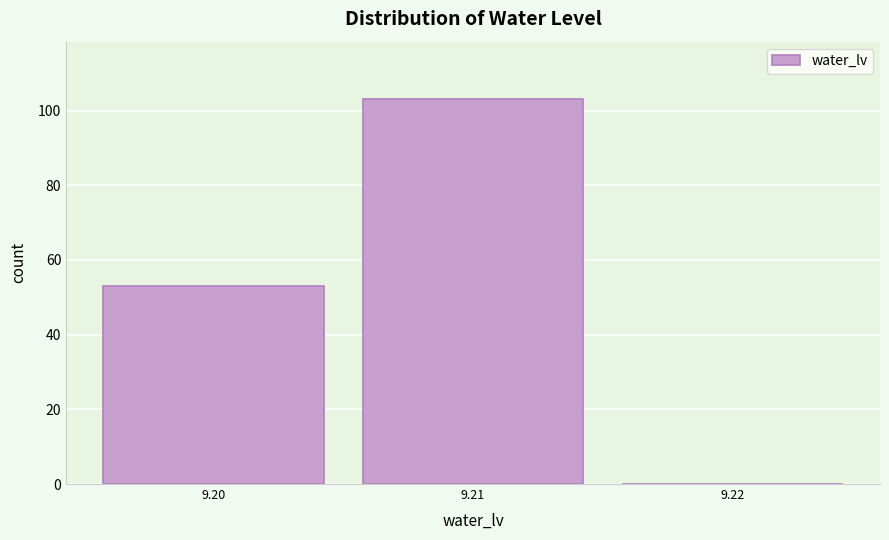

What is the height of the bar covering 9.205 to 9.215 on the x-axis? The values are not printed on the chart, so give them approximately, as read against the axis.

104